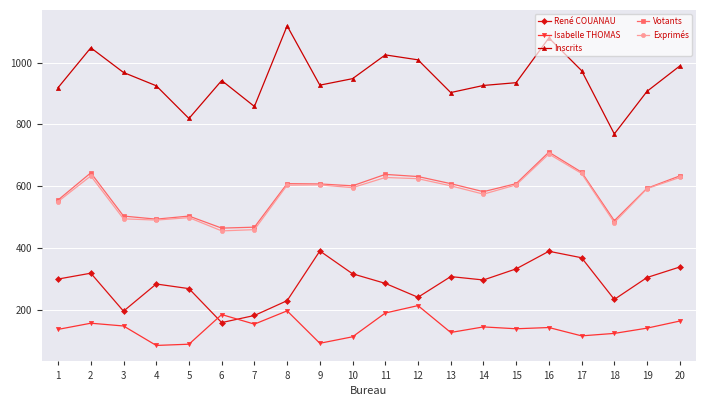

What is the value of the Isabelle THOMAS point at the 12th from the left?

213